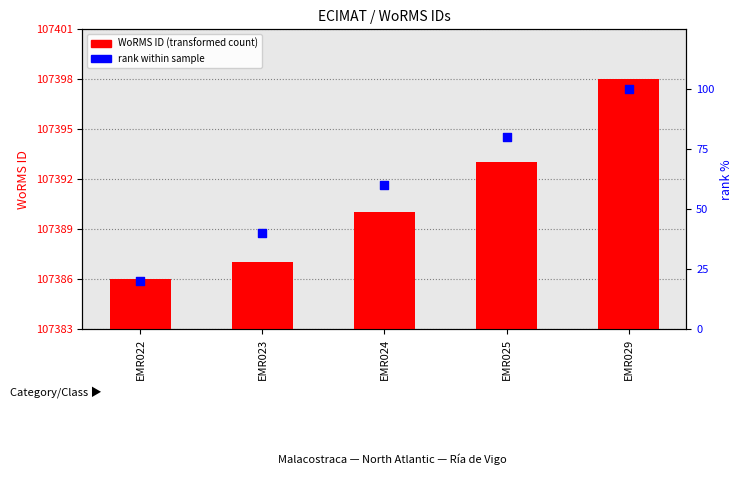

Which series has the largest Y range (max minus min)?

rank within sample